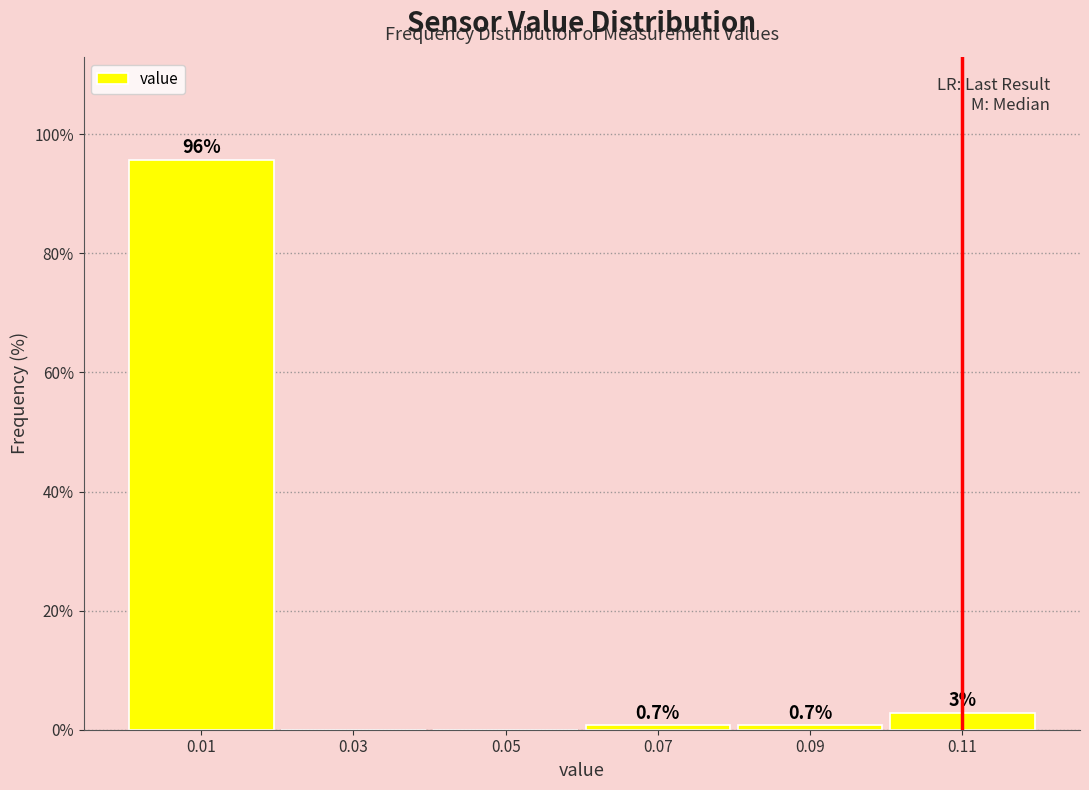

Over which range of the x-axis is the bar tallest?

0.00 to 0.02